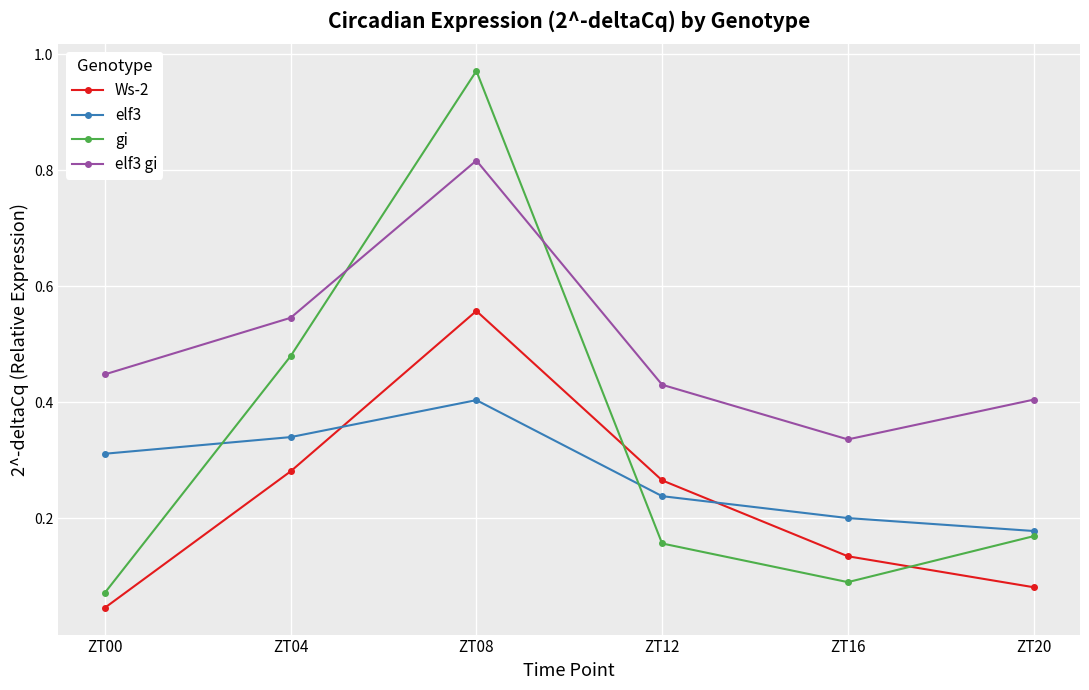

Which series has the widest spread of values?

gi